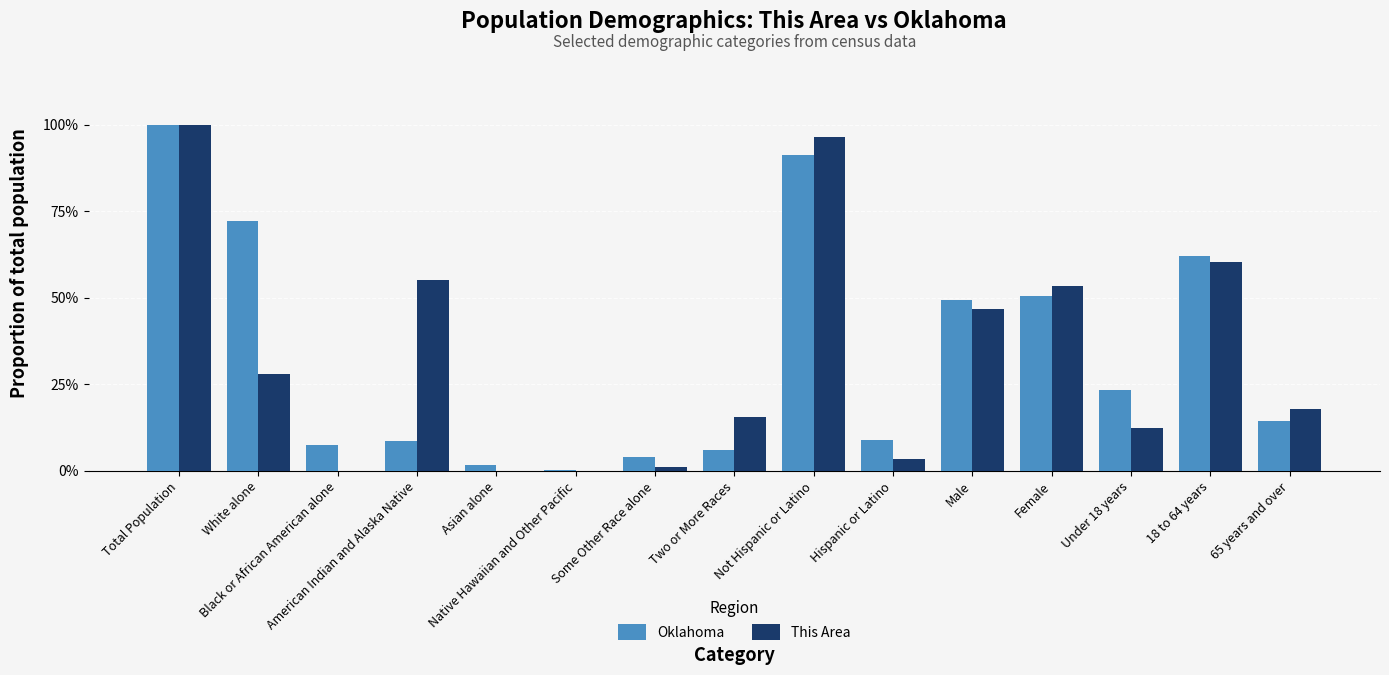

What is the maximum value shown in the chart?

100.0